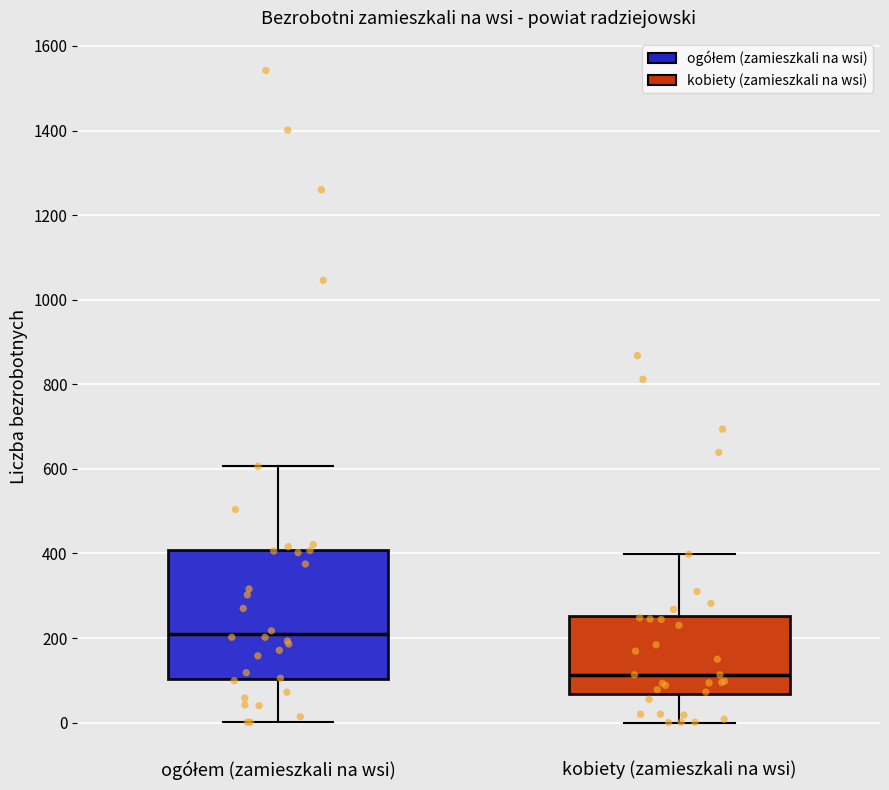

Which box has the lowest median line?

kobiety (zamieszkali na wsi)